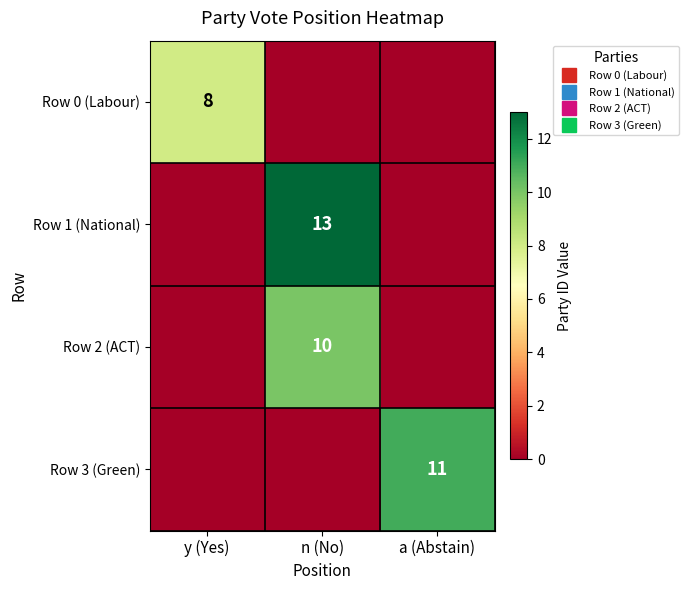

What is the total value across all series at y (Yes)?

8